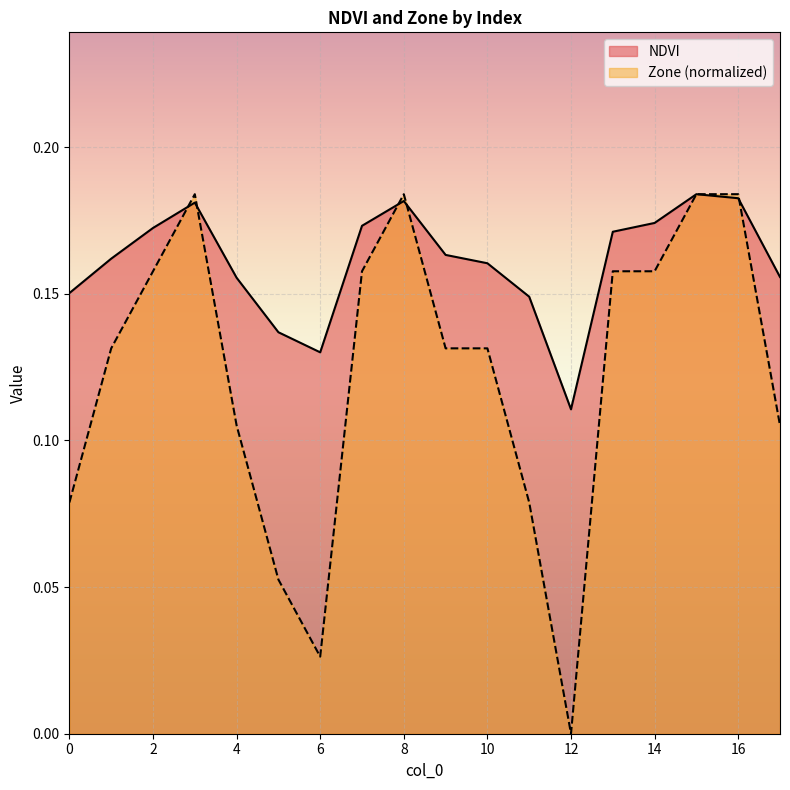

At how many categories does at least one series exceed 0?

18